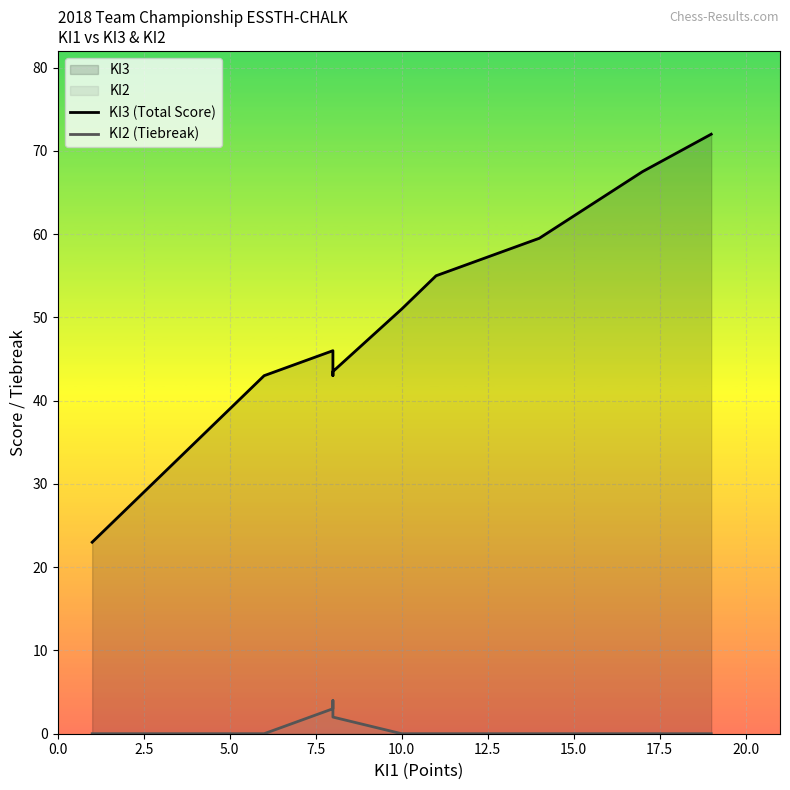

True or false: KI2 (Tiebreak) has a value of 0.0 at 2.5.

True